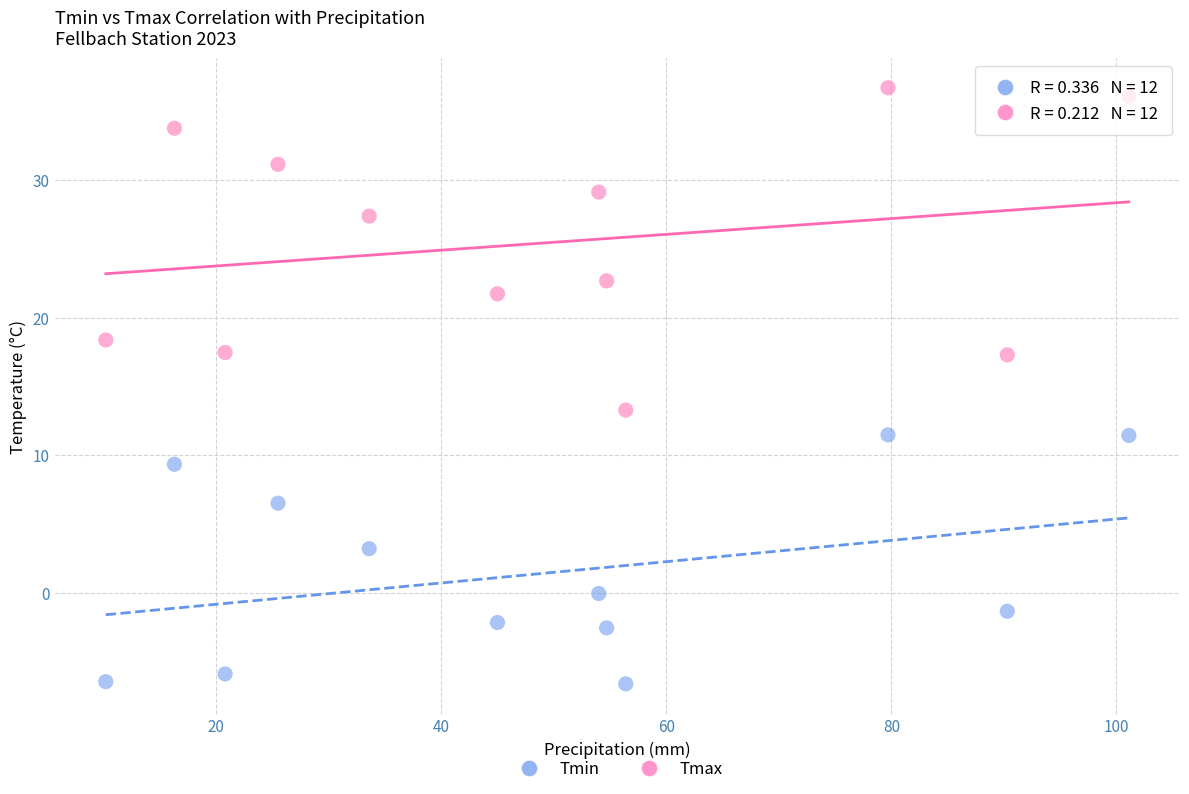

What are all the series names shown in the legend?

Tmin, Tmax